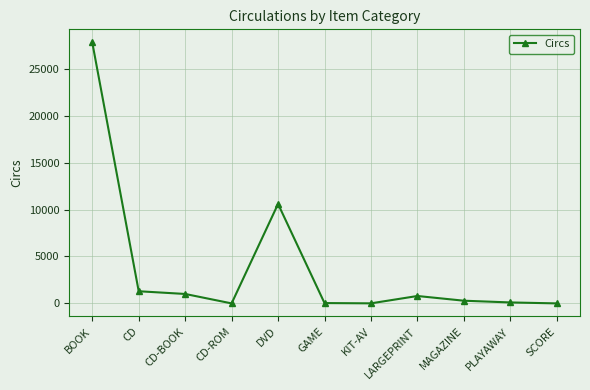

The value at DVD is 10601. True or false?

True